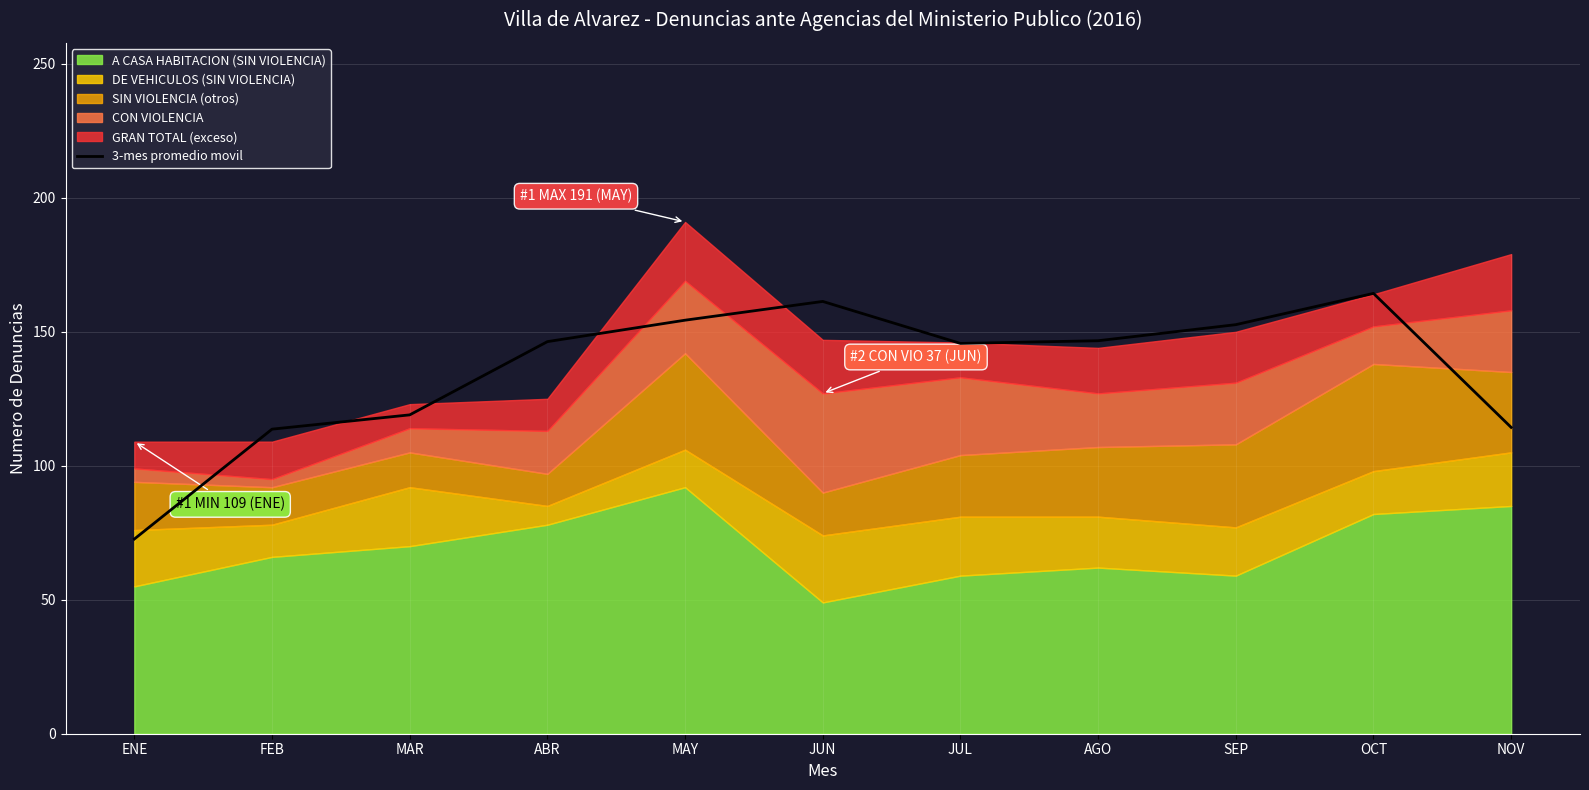

The chart shows a value of 114.3 at NOV. True or false?

True